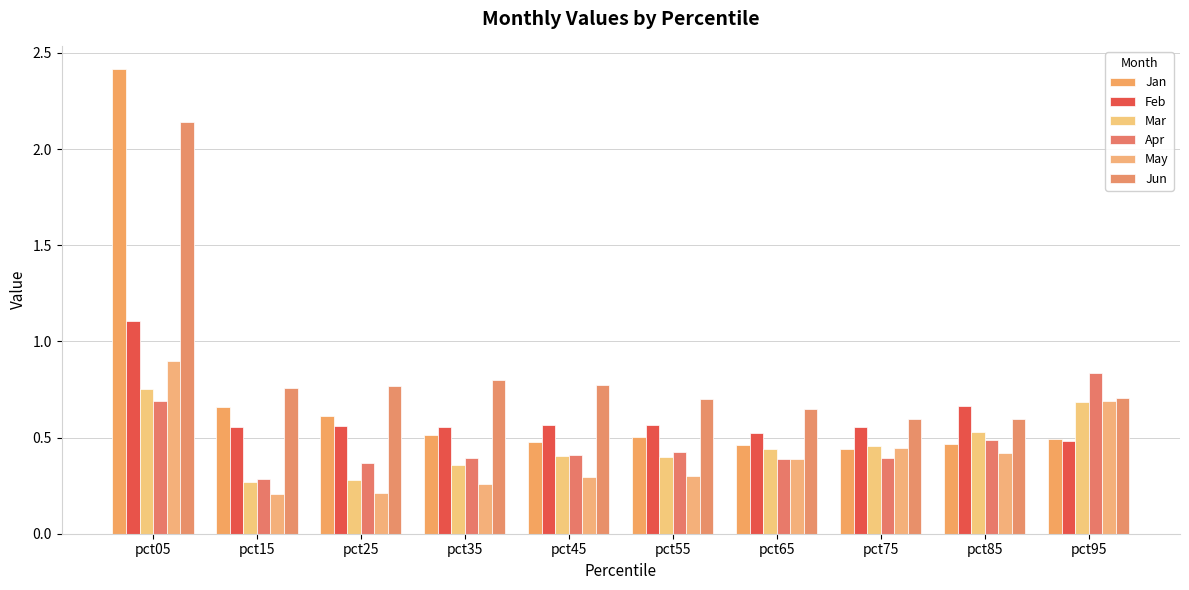

Rank the series by their maximum value, from lowest to highest.

Mar, Apr, May, Feb, Jun, Jan